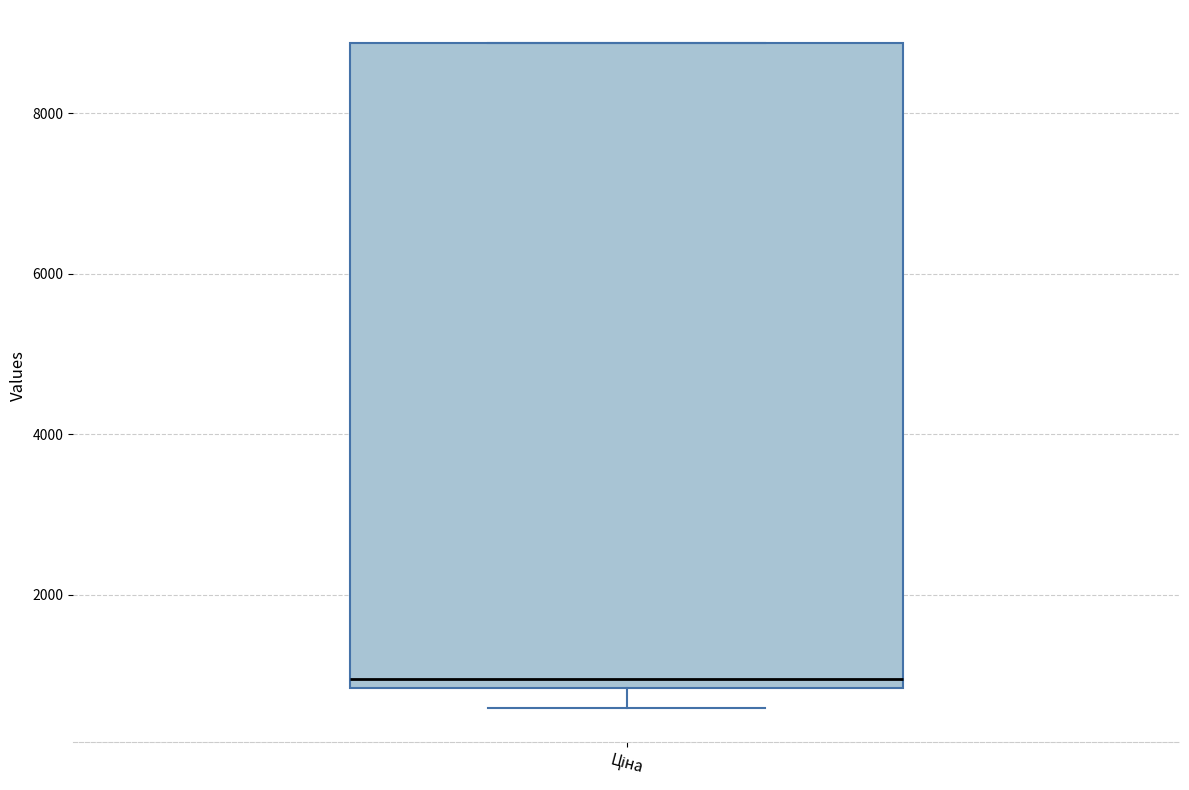

Read this box plot against the y-axis: the position of the median line, the range covered by the box, and the ends of both whiskers. The values are not printed on the chart, so give them approximately, as read against the axis.

median 1000, box 800 to 8800, whiskers 600 to 8800